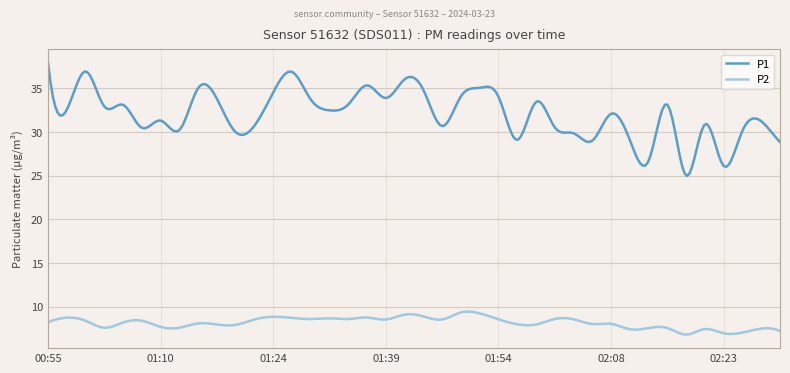

How many series are shown in this chart?

2